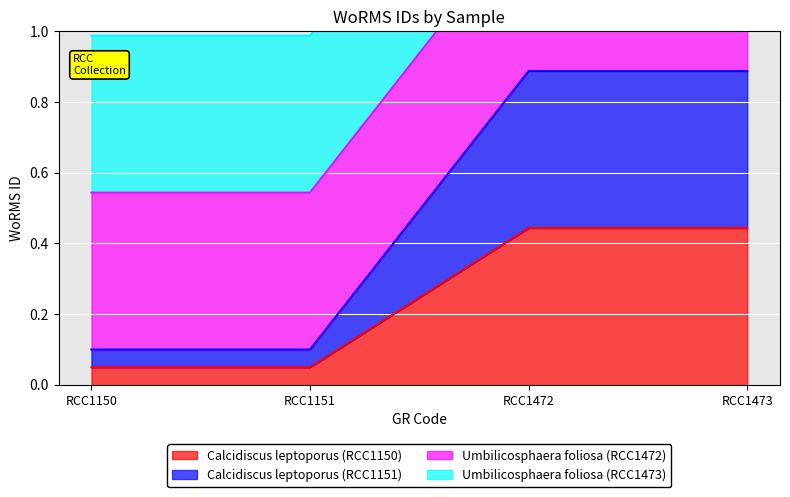

At which category is the sum across all series the highest?

RCC1472